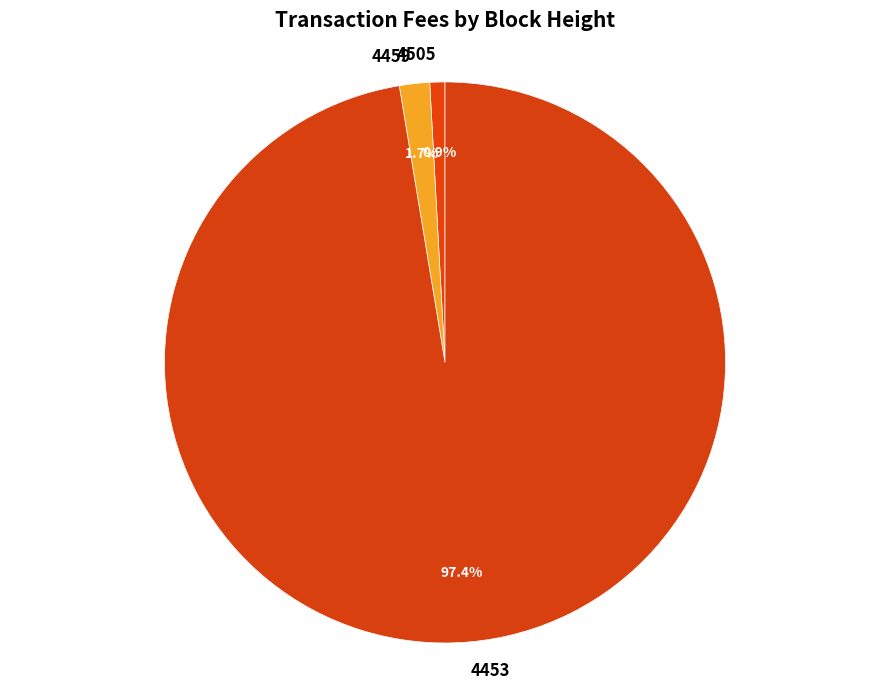

Which category has the biggest portion of the pie?

4453